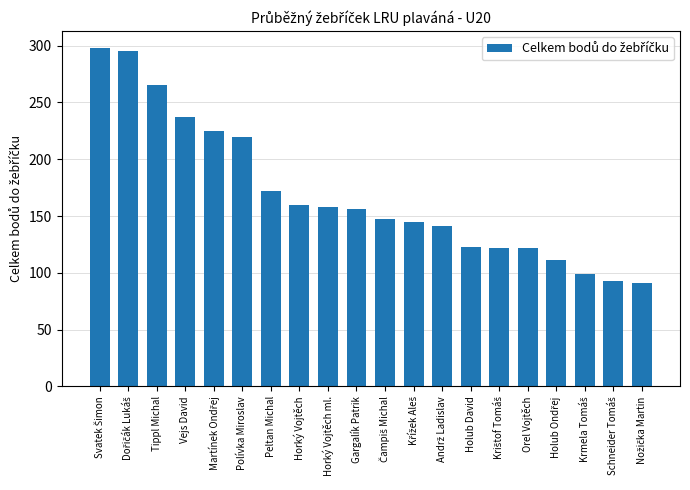

What is the average value?

169